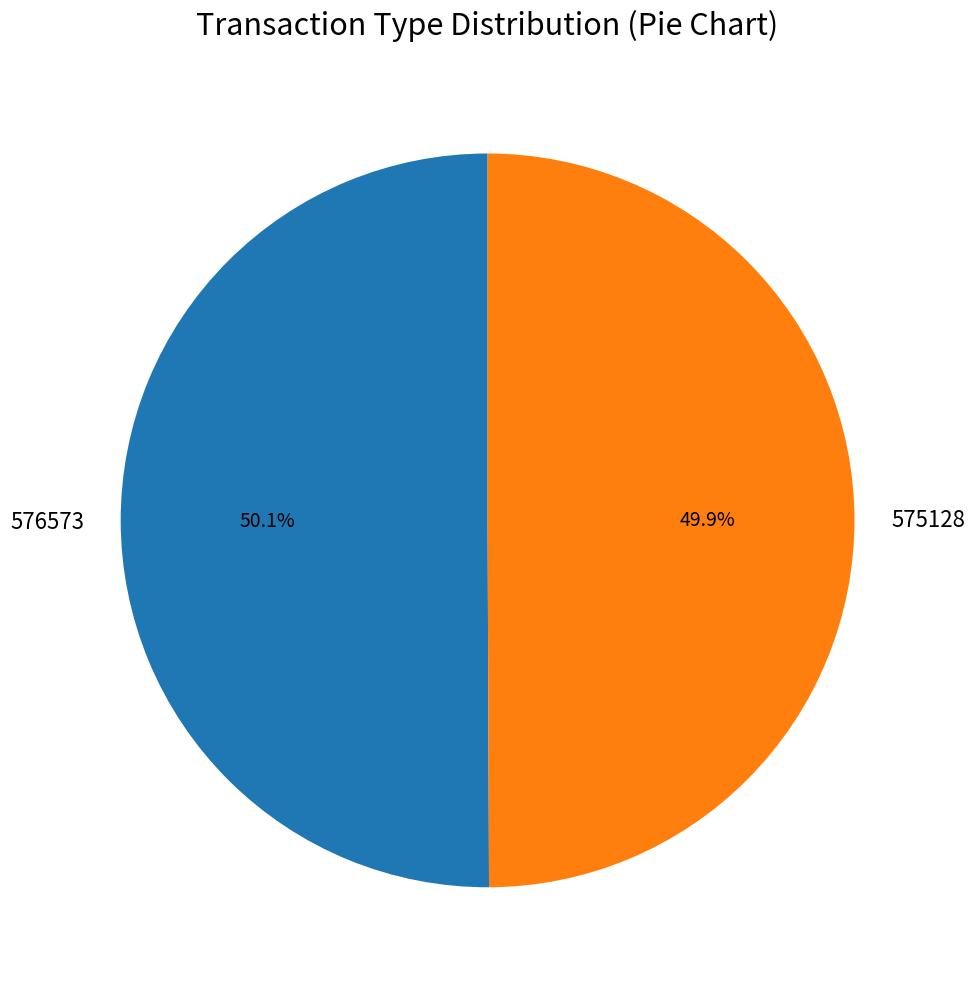

How many segments does this pie chart have?

2